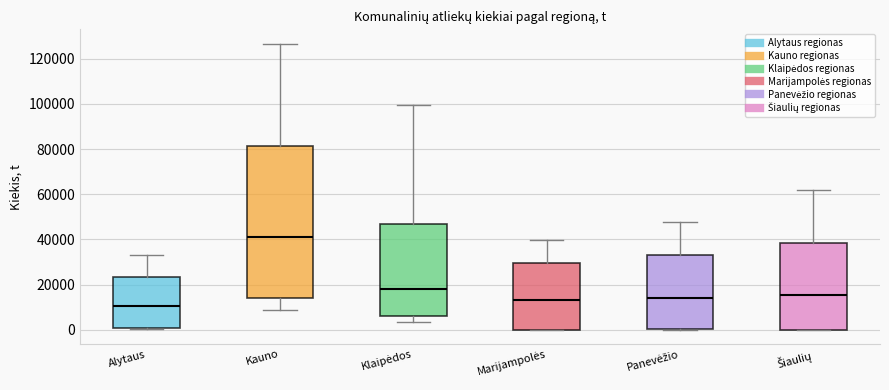

Reading left to right, read every box against the y-axis: the position of its median line, the range the box covers, and the ends of its whiskers. The values are not printed on the chart, so give them approximately, as read against the axis.

Alytaus: median 10000, box 0 to 24000, whiskers 0 to 34000
Kauno: median 42000, box 14000 to 82000, whiskers 8000 to 126000
Klaipėdos: median 18000, box 6000 to 48000, whiskers 4000 to 100000
Marijampolės: median 14000, box 0 to 30000, whiskers 0 to 40000
Panevėžio: median 14000, box 0 to 32000, whiskers 0 to 48000
Šiaulių: median 16000, box 0 to 38000, whiskers 0 to 62000